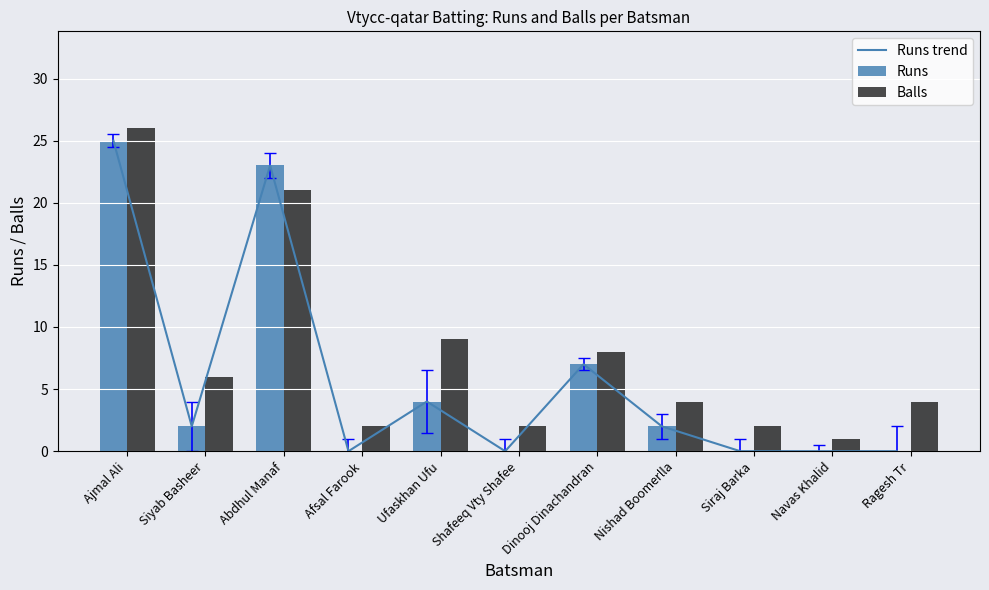

List the labels in order of Balls value, smallest first.

Navas Khalid, Afsal Farook, Shafeeq Vty Shafee, Siraj Barka, Nishad Boomerlla, Ragesh Tr, Siyab Basheer, Dinooj Dinachandran, Ufaskhan Ufu, Abdhul Manaf, Ajmal Ali